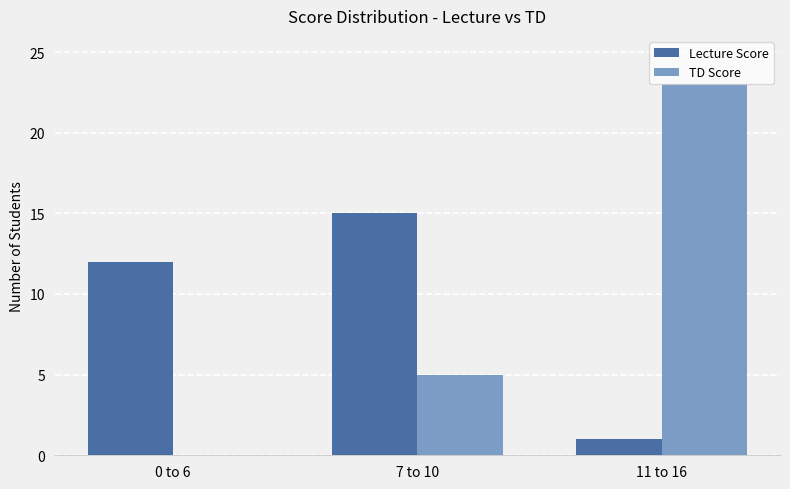

What is the sum of the Lecture Score values at 7 to 10 and 11 to 16?

16